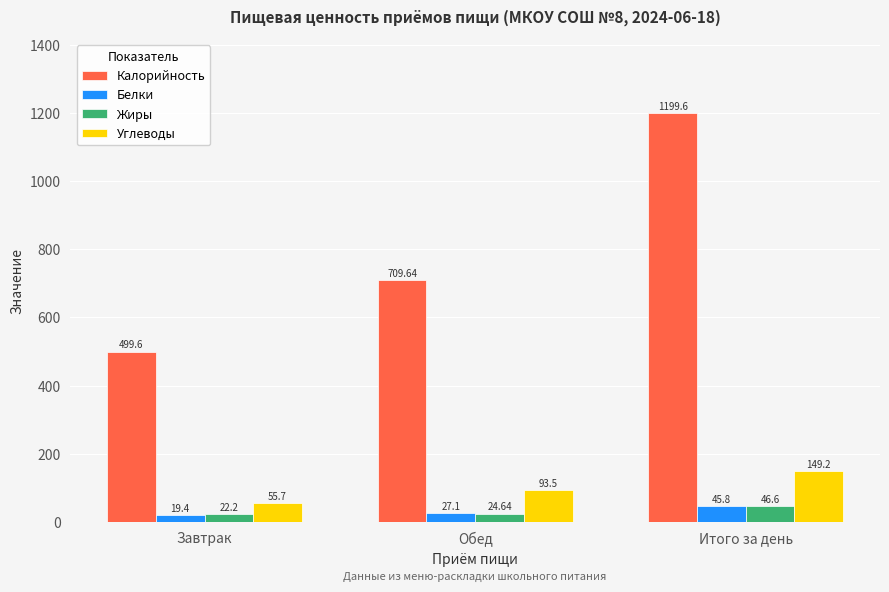

What is the average value of the Калорийность series?

802.9